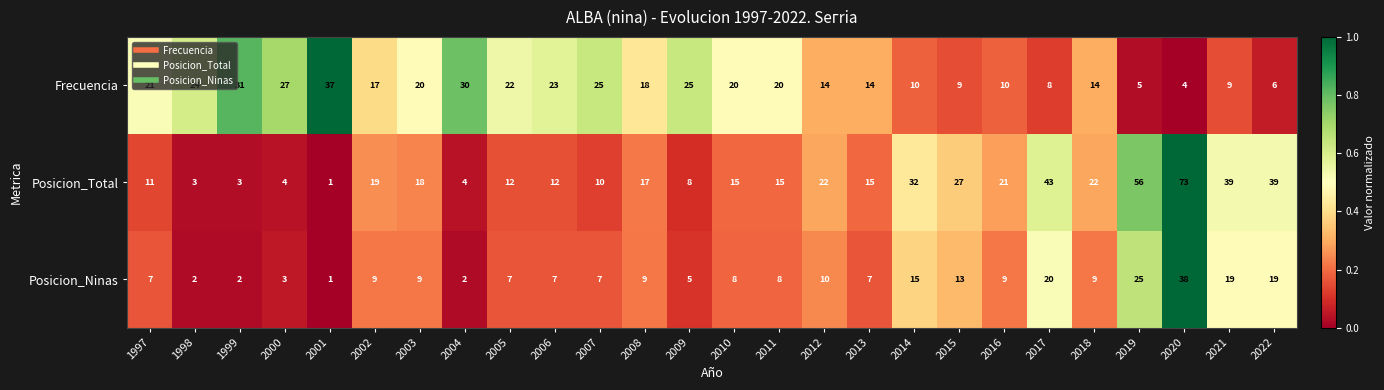

Between 2002 and 2017, which series saw the biggest shift?

Posicion_Total